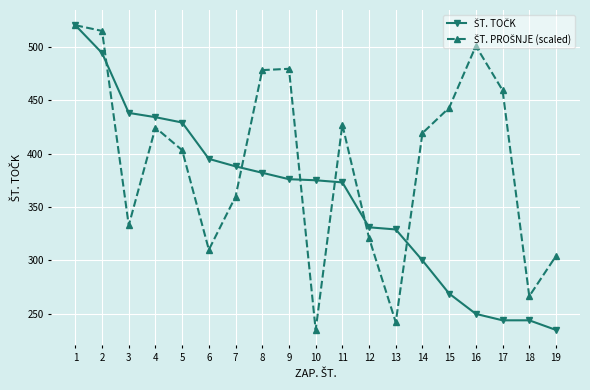

What is the smallest value displayed?

235.0